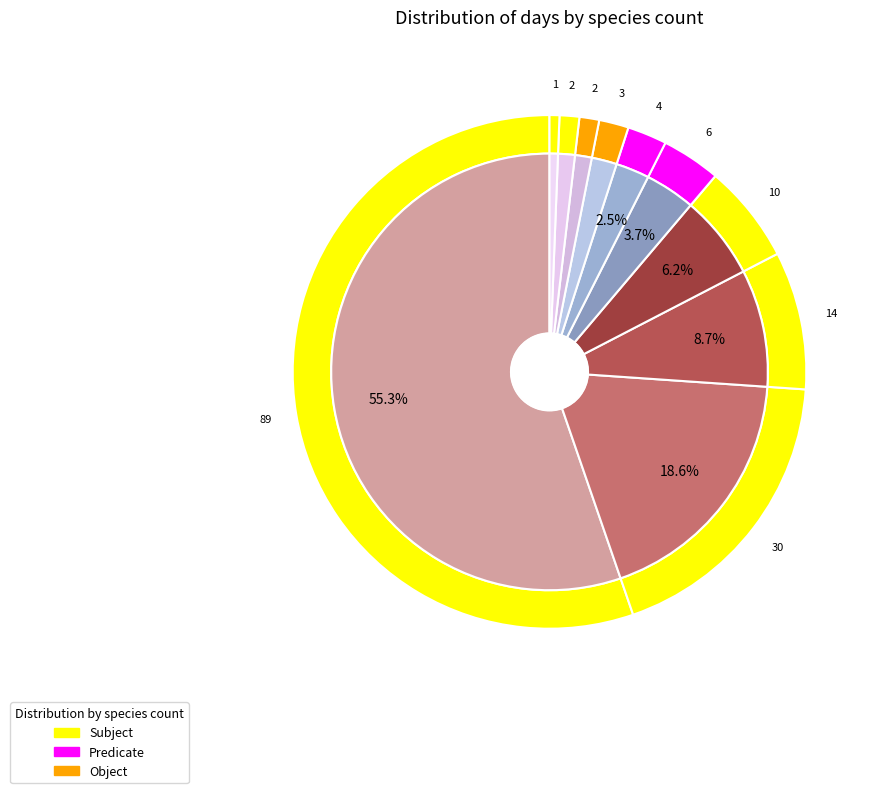

To the nearest percent, what is the difference between the largest and smallest slice percentages?

55%